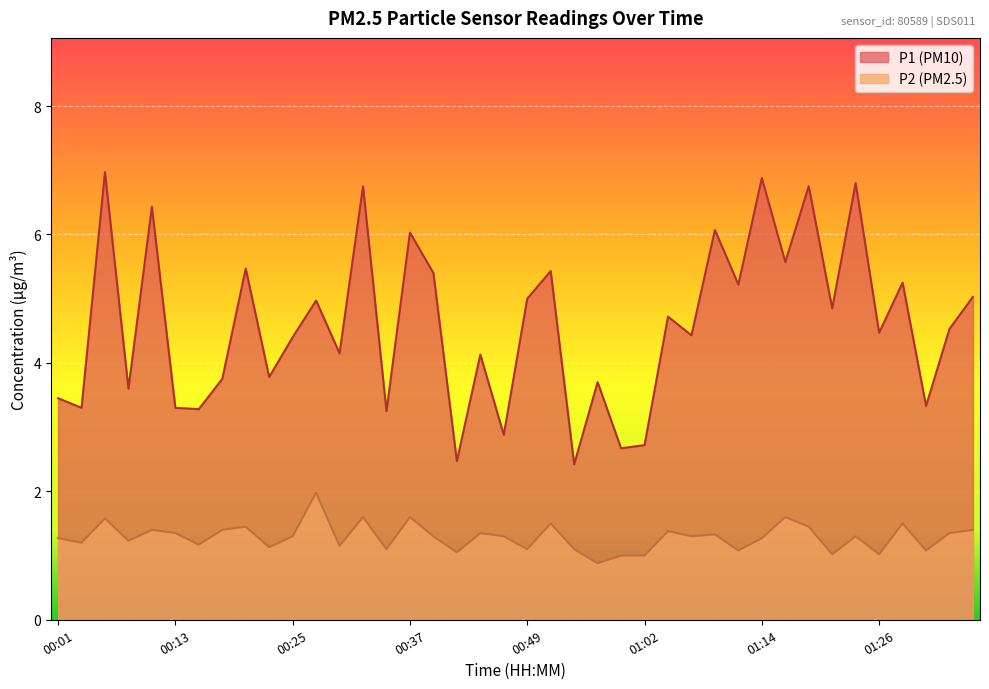

What value does the P2 series have at 00:47?

1.3